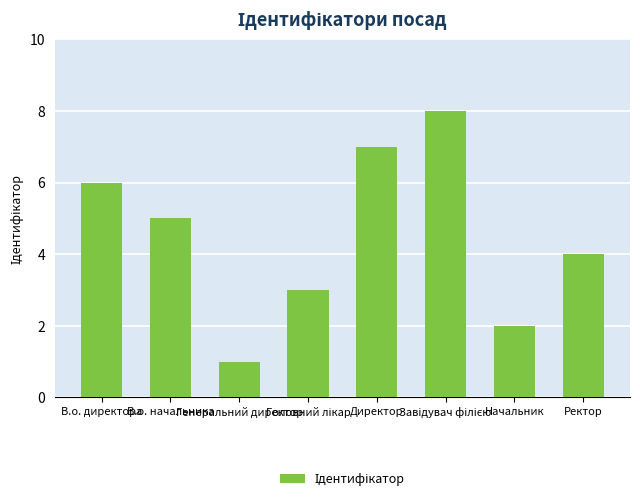

What is the difference between the second highest and minimum values?

6